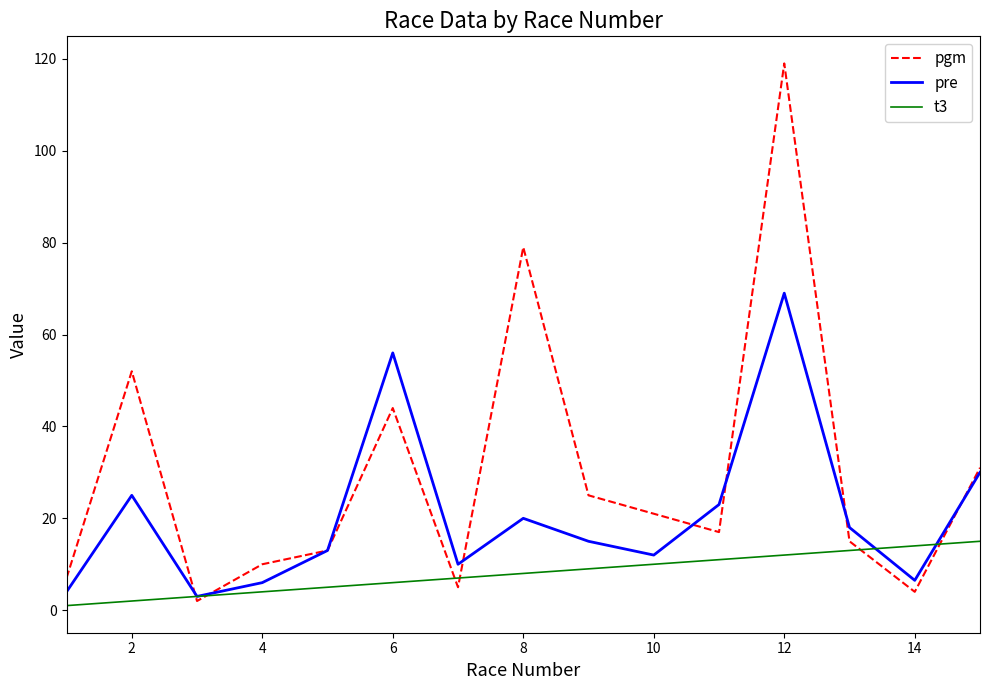

True or false: t3 and pre cross at least once.

True